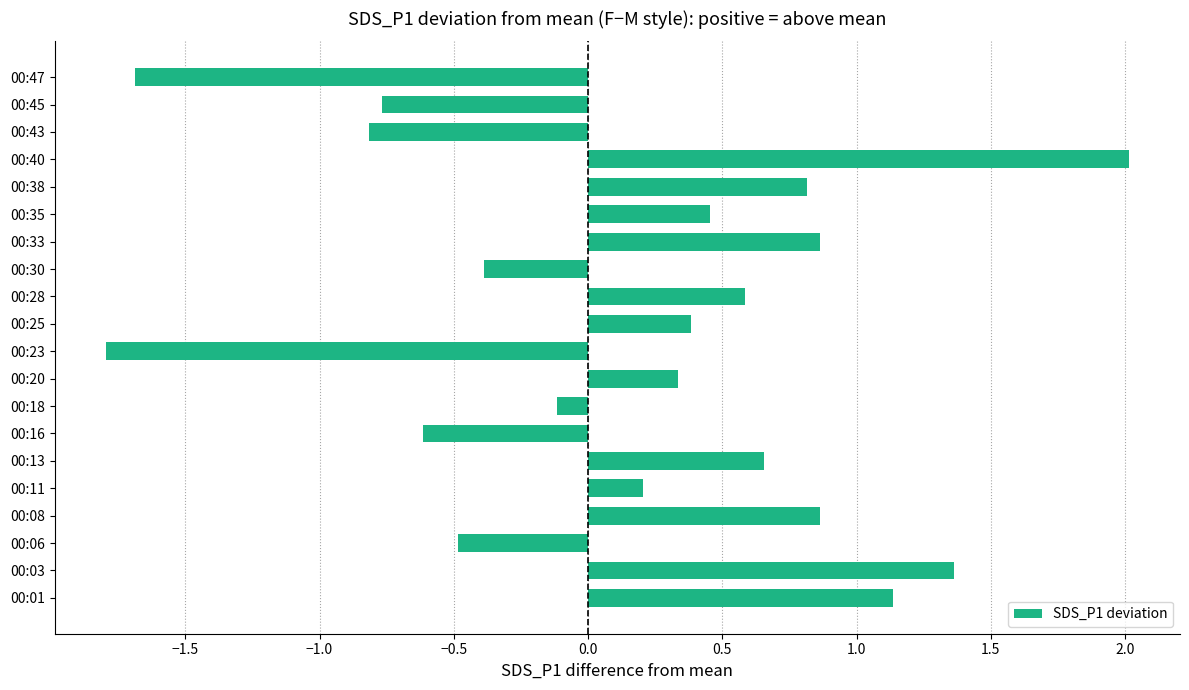

Does the chart contain any negative values?

Yes